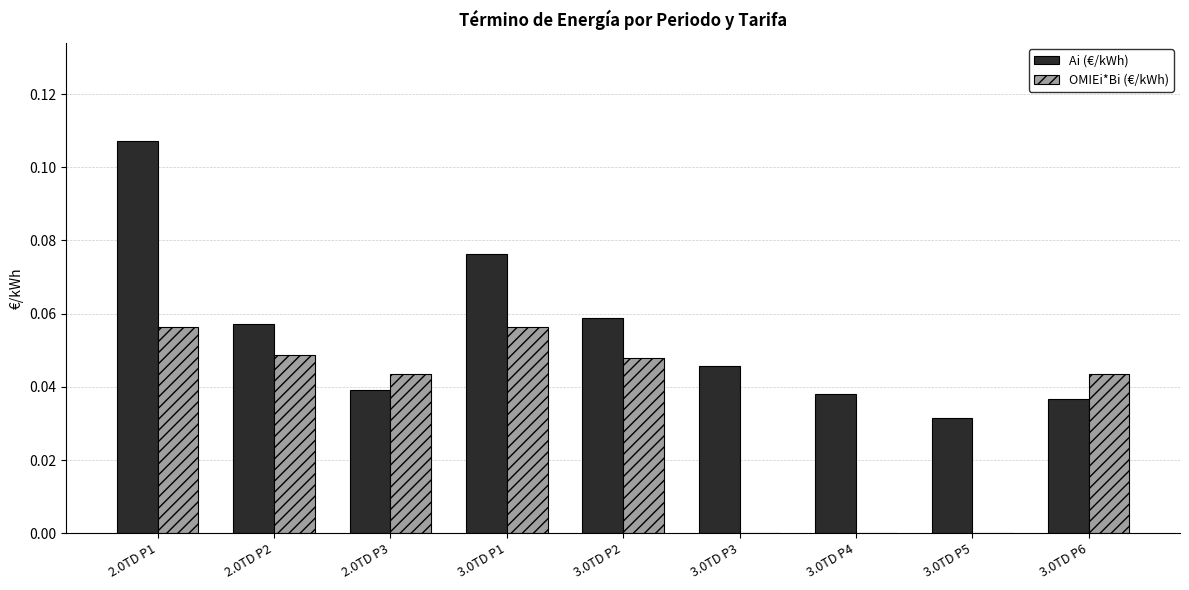

What are all the series names shown in the legend?

Ai (€/kWh), OMIEi*Bi (€/kWh)